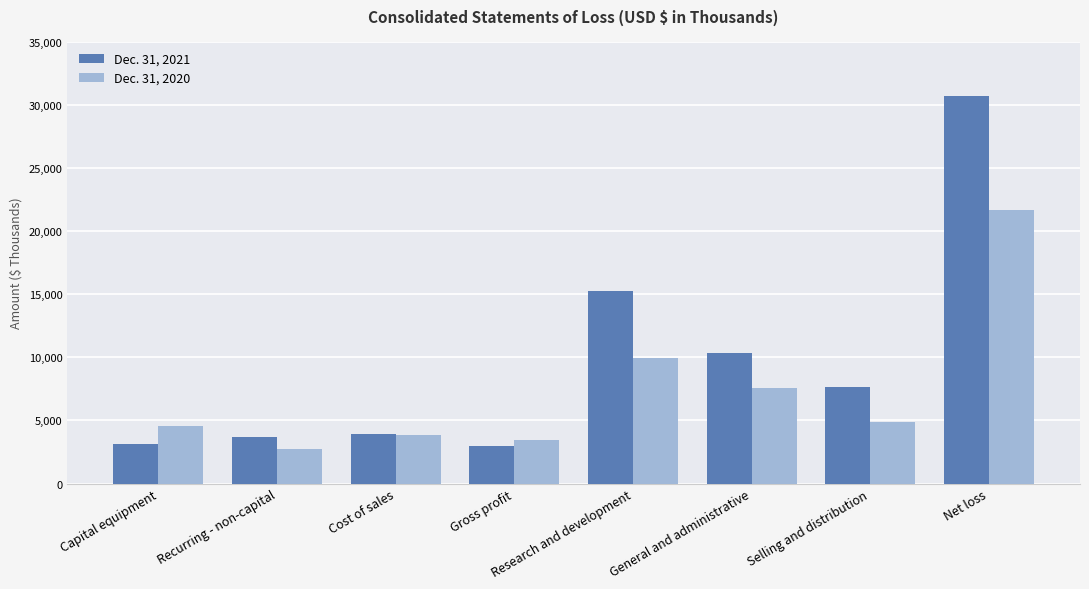

The value of Dec. 31, 2020 at General and administrative is 7565. True or false?

True